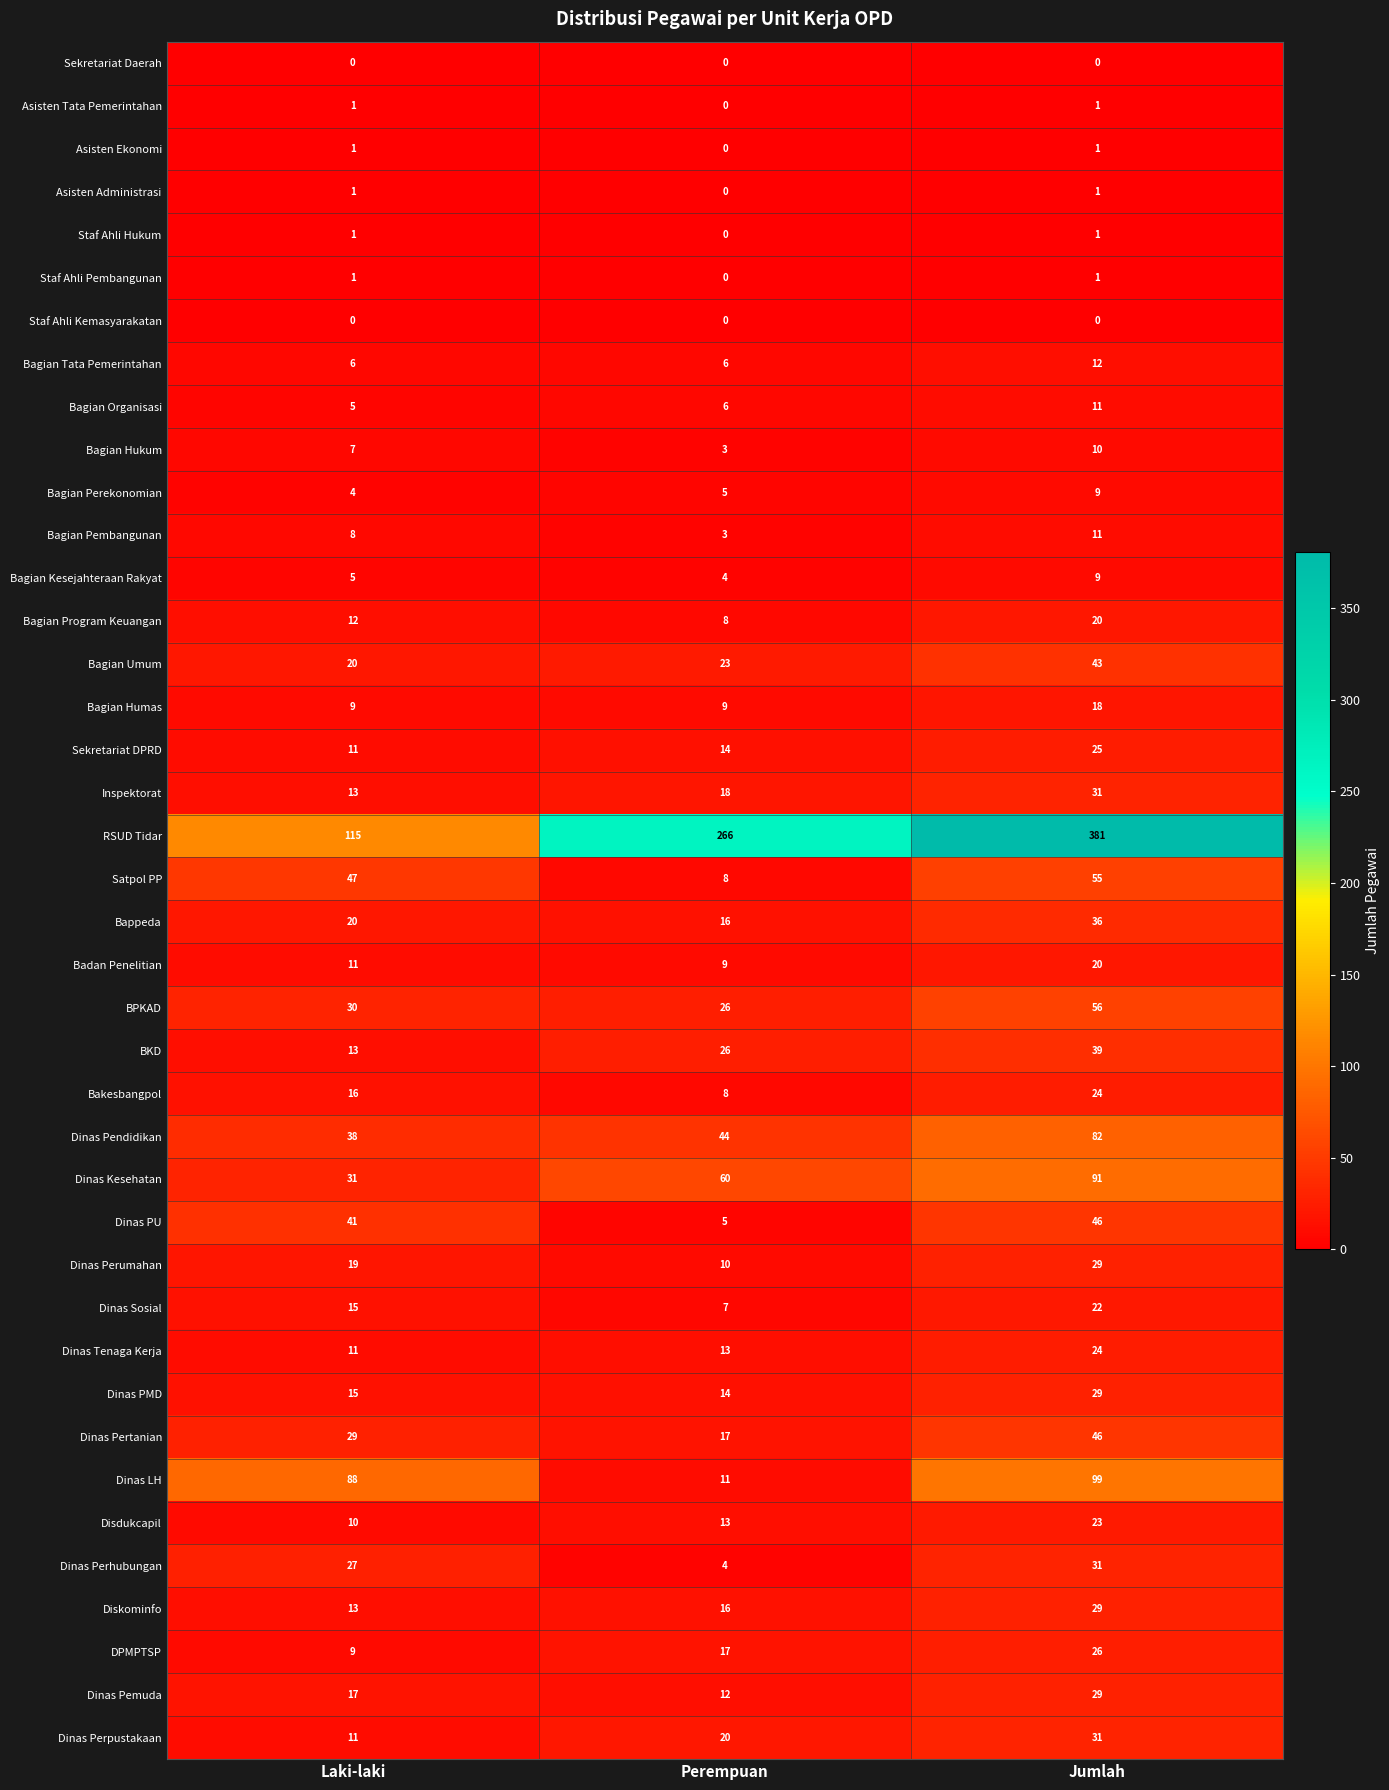

How many distinct data groups are displayed?

40